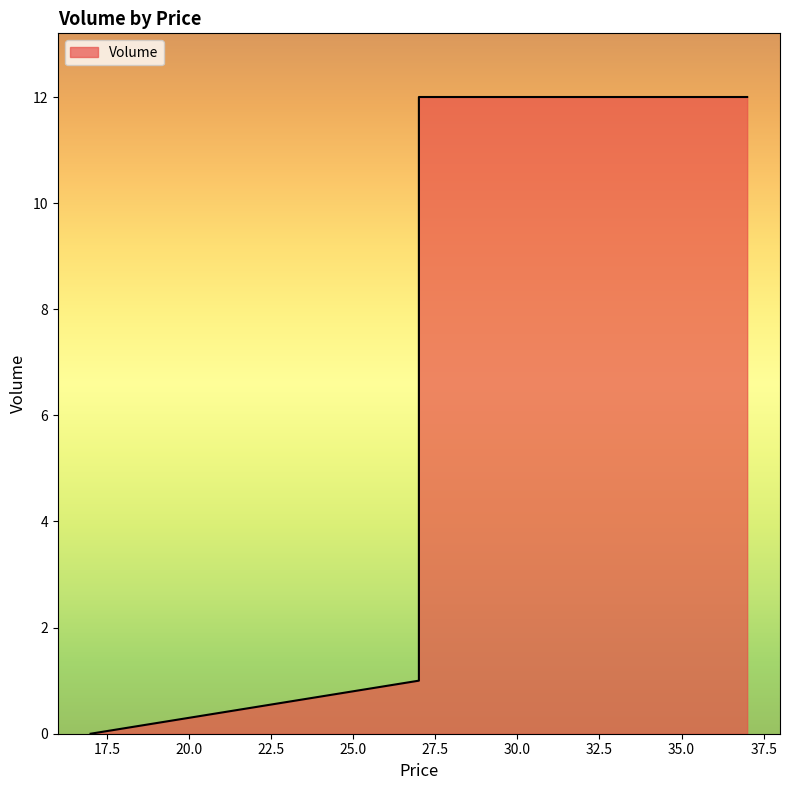

How many data points does each series have?

4